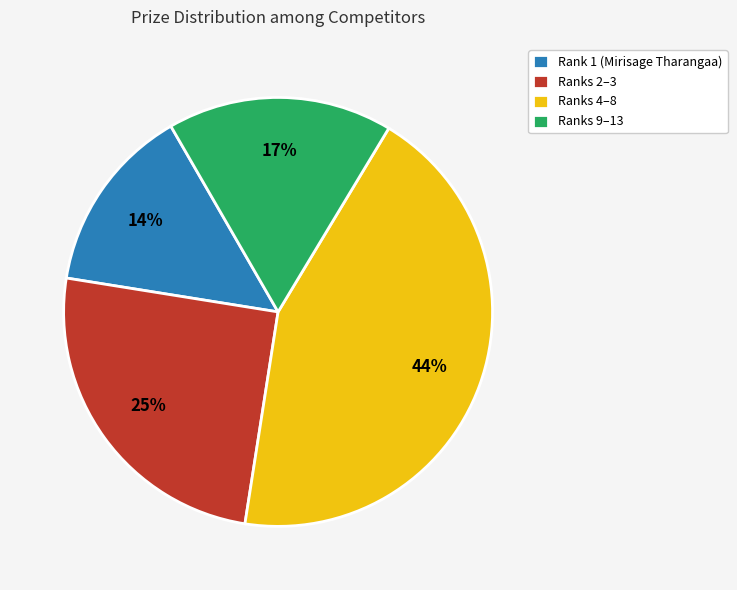

Approximately how many times larger is the value at Rank 1 (Mirisage Tharangaa) compared to Ranks 4–8?

0.3